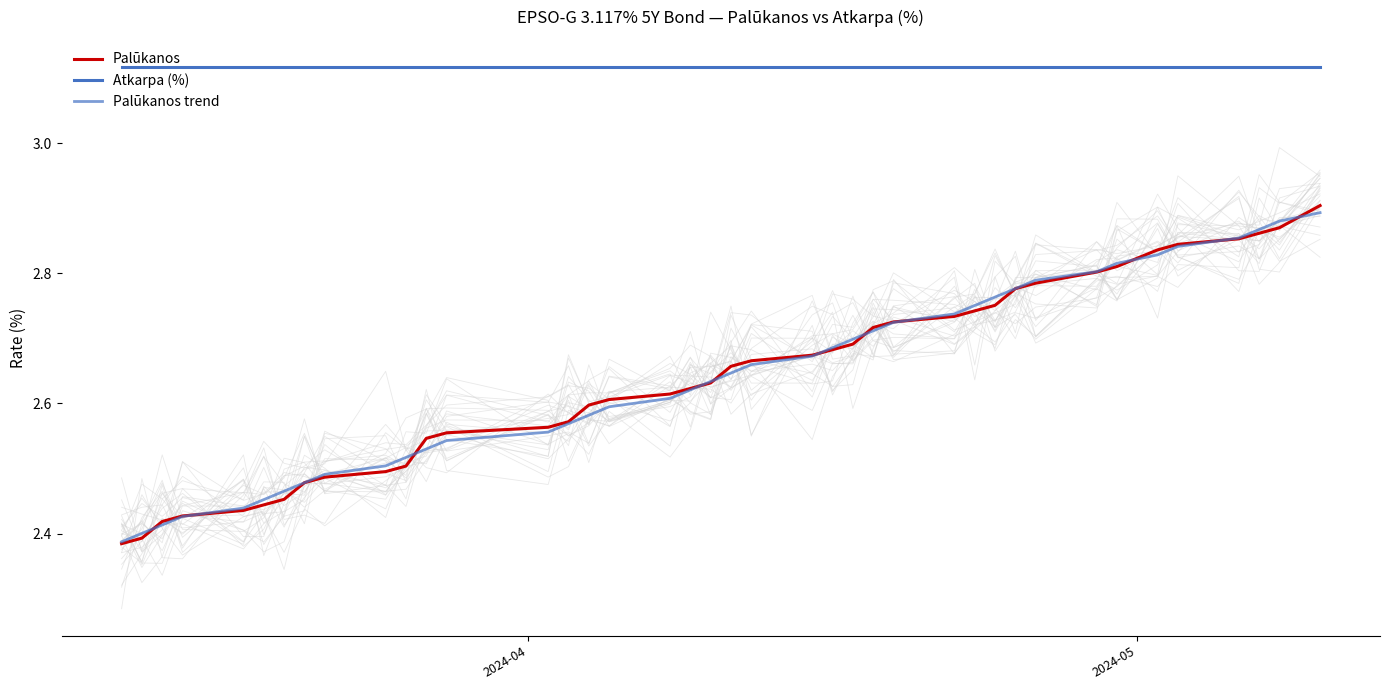

True or false: Palūkanos and Atkarpa (%) intersect in this chart.

False